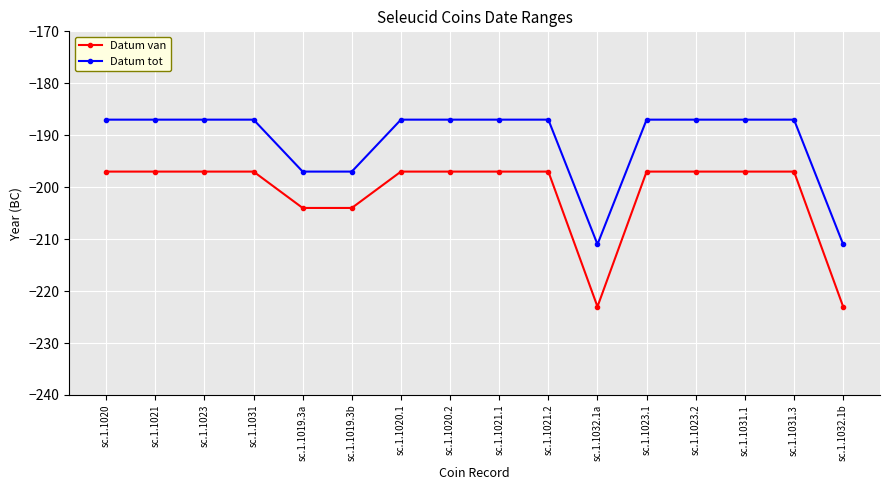

Which series has the largest total across all categories?

Datum tot